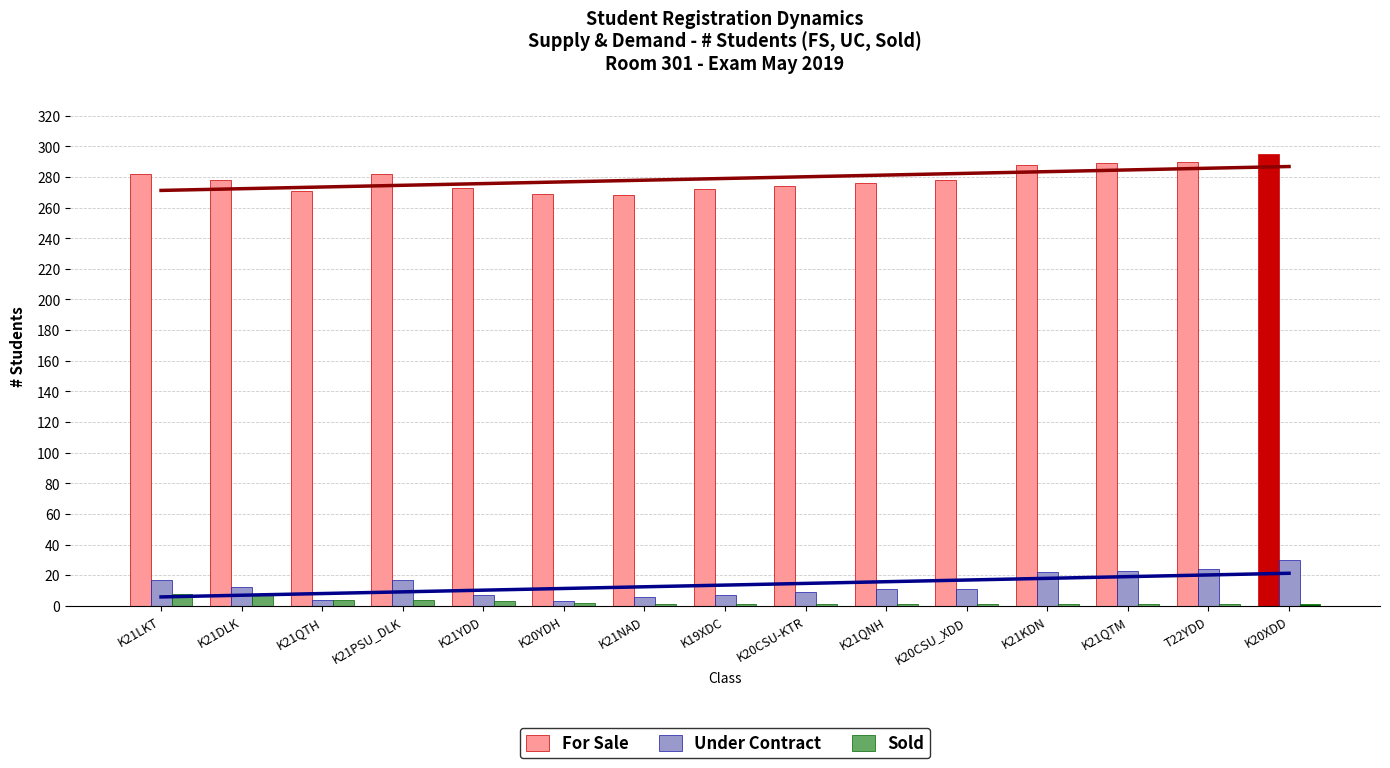

Which series has the largest total across all categories?

For Sale